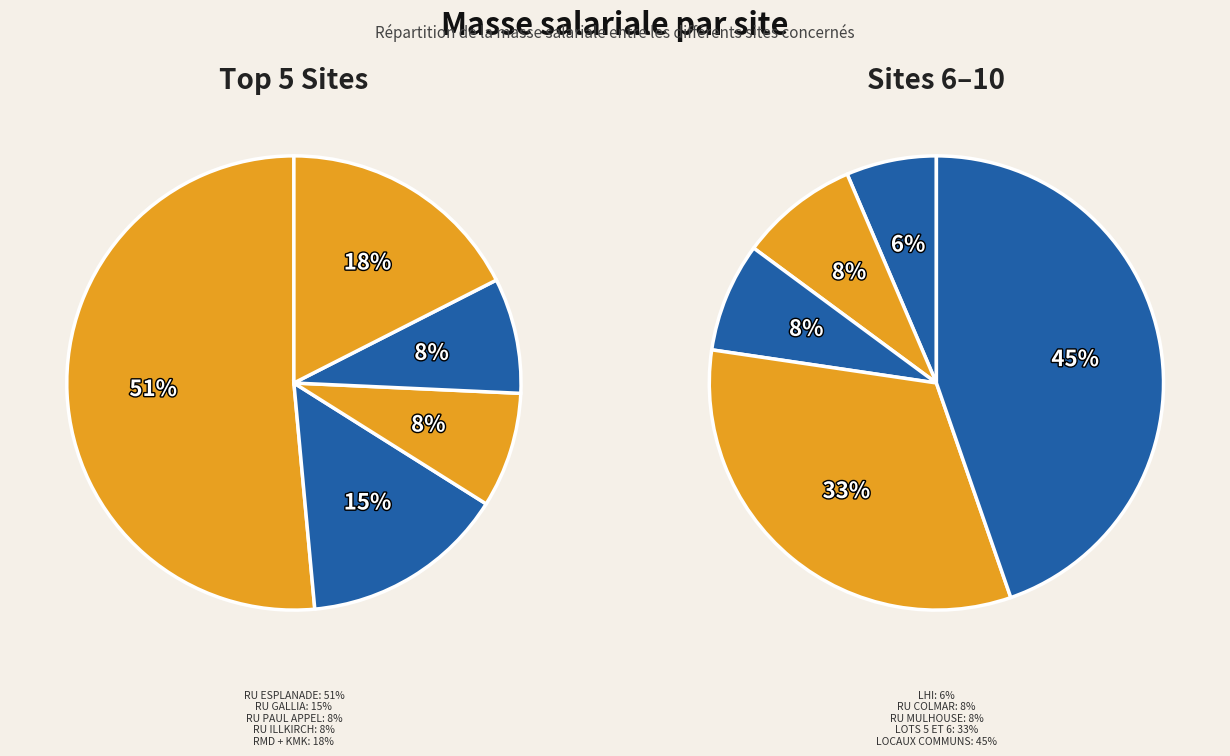

How many slices are in this pie chart?

10